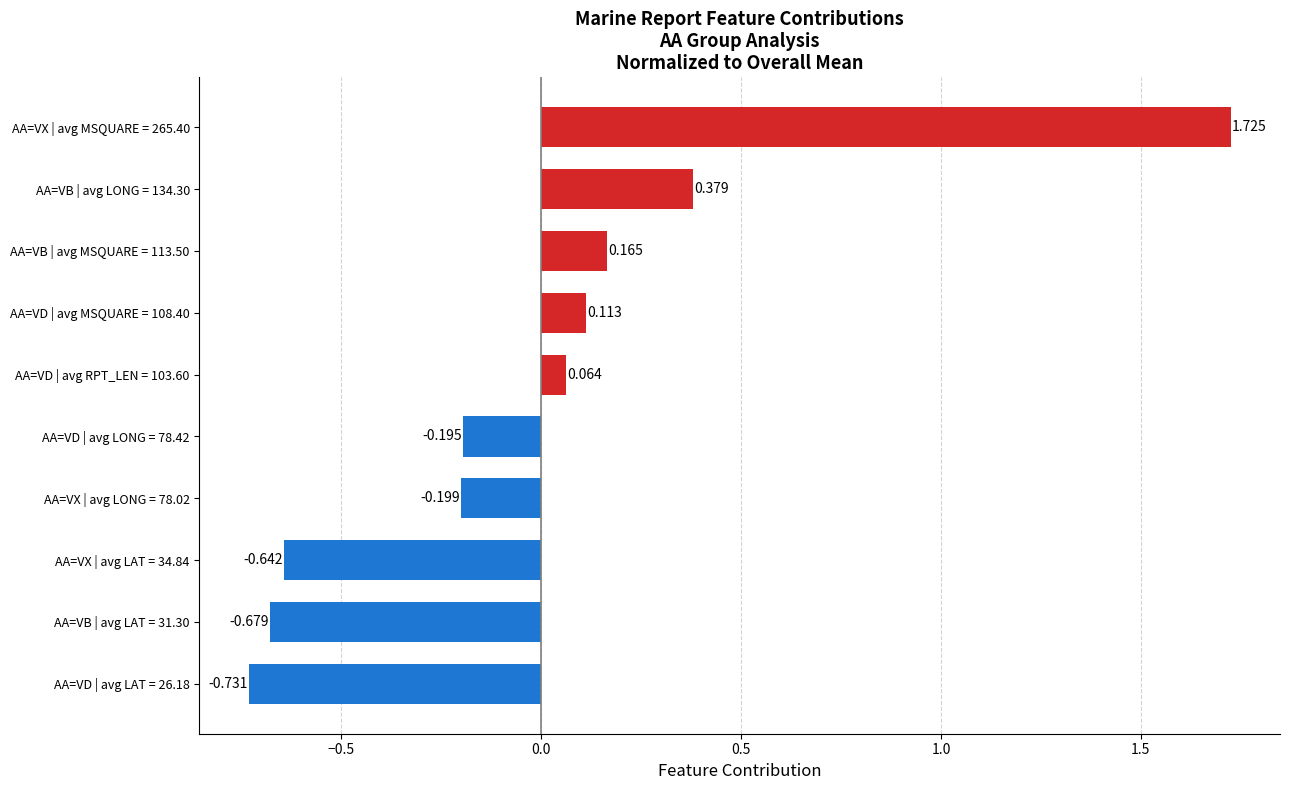

How many distinct data groups are displayed?

1